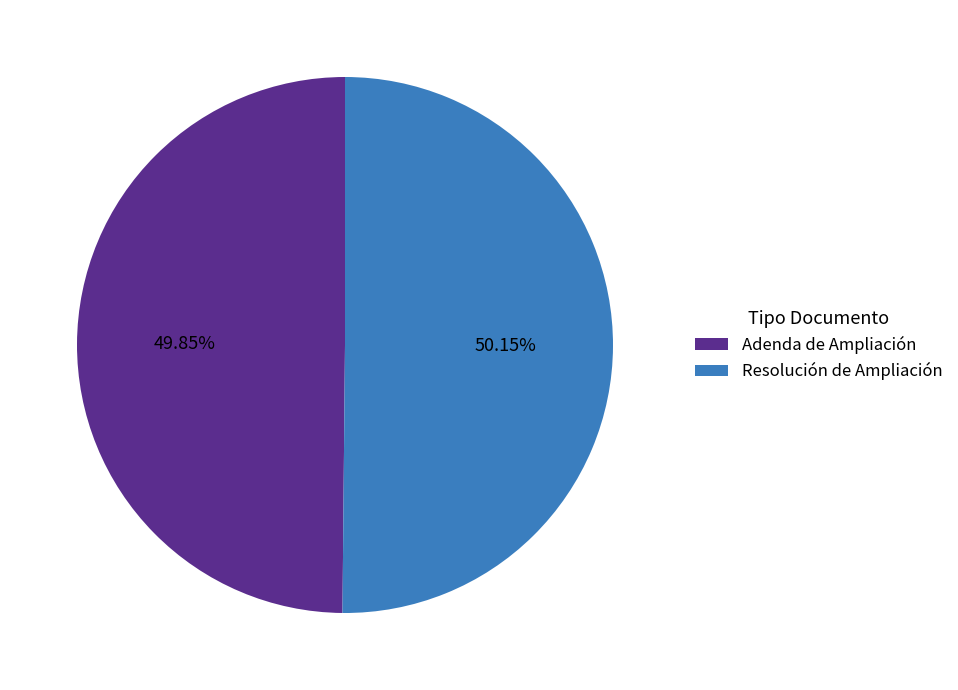

Is there a majority slice in this chart?

Yes